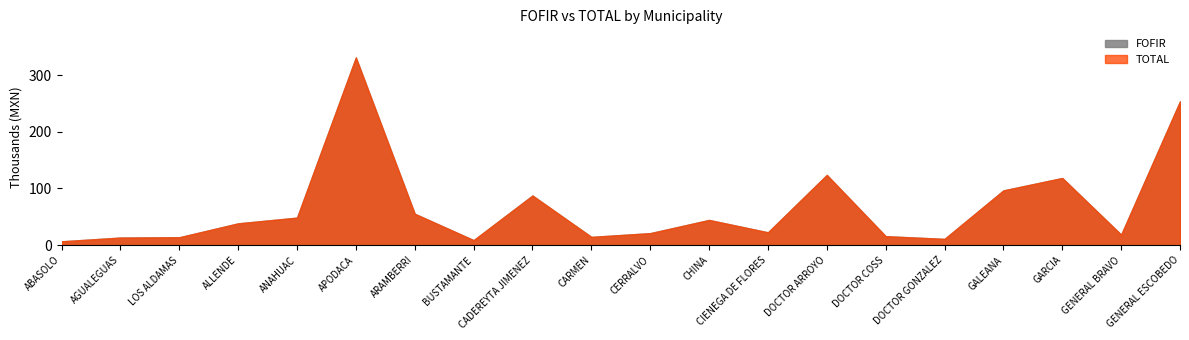

Reading left to right, extract all data points from this chart.

FOFIR: 6738.5	13347.5	13885.3	38405.8	48505.6	330926.6	55369.5	8804.0	87513.9	14540.3	21124.9	44428.8	22605.8	123820.5	15807.0	11007.6	96538.0	118407.2	18554.6	253631.0
TOTAL: 6738.5	13347.5	13885.3	38405.8	48505.6	330926.6	55369.5	8804.0	87513.9	14540.3	21124.9	44428.8	22605.8	123820.5	15807.0	11007.6	96538.0	118407.2	18554.6	253631.0